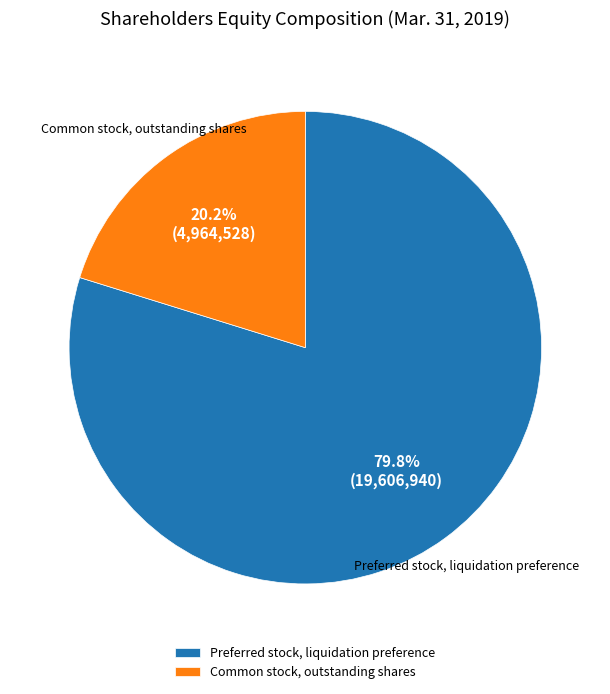

What is the majority slice?

Preferred stock, liquidation preference